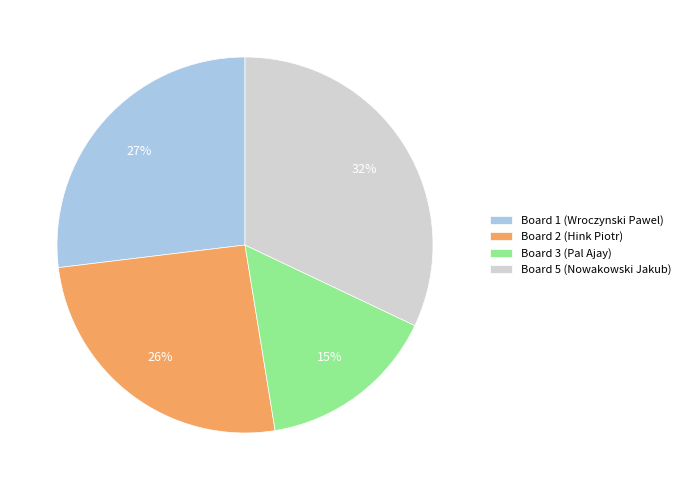

Count the number of slices in the pie.

4